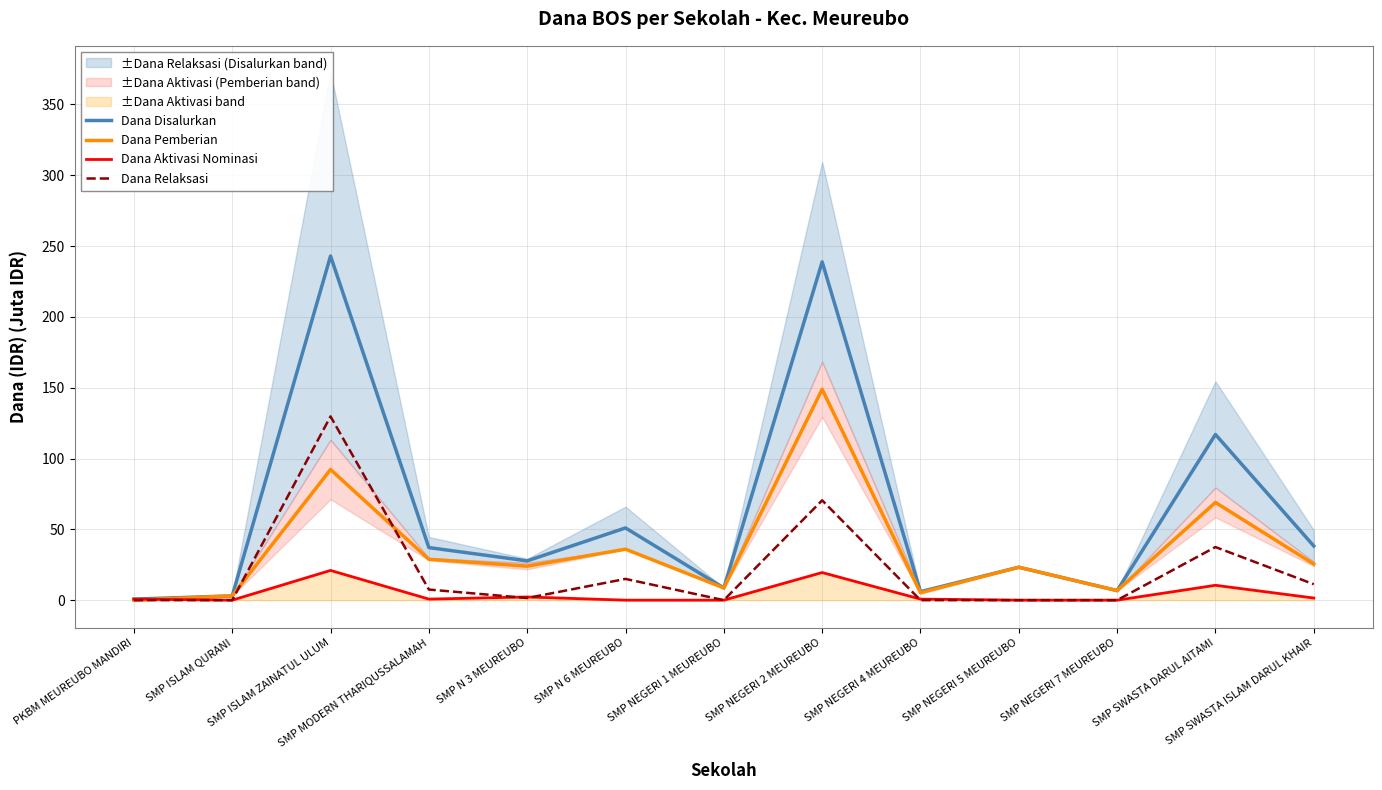

True or false: Dana Relaksasi has a value of 19.3 at SMP SWASTA ISLAM DARUL KHAIR.

False